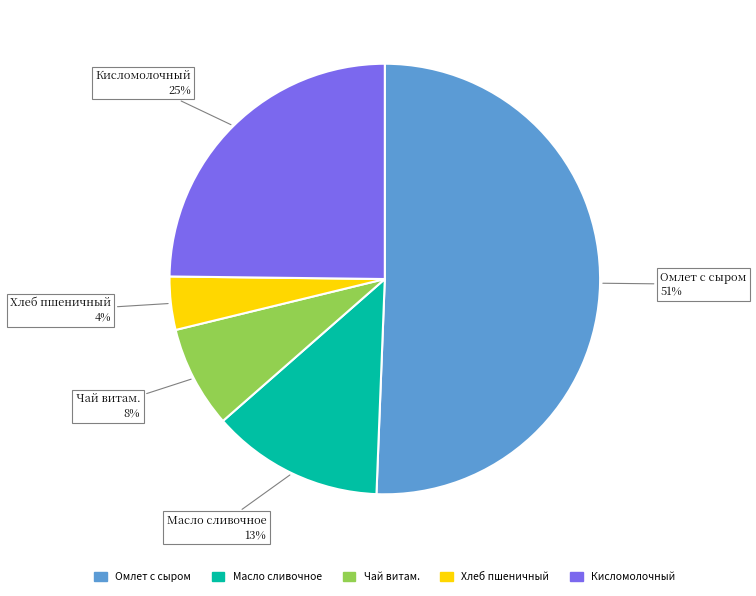

Is it true that Масло сливочное is 13% of the pie?

True